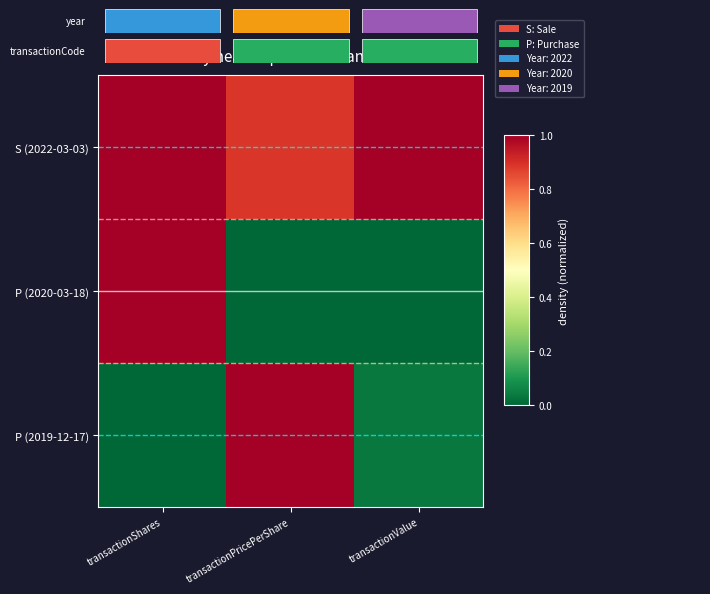

At which label does P (2019-12-17) reach its minimum?

transactionShares